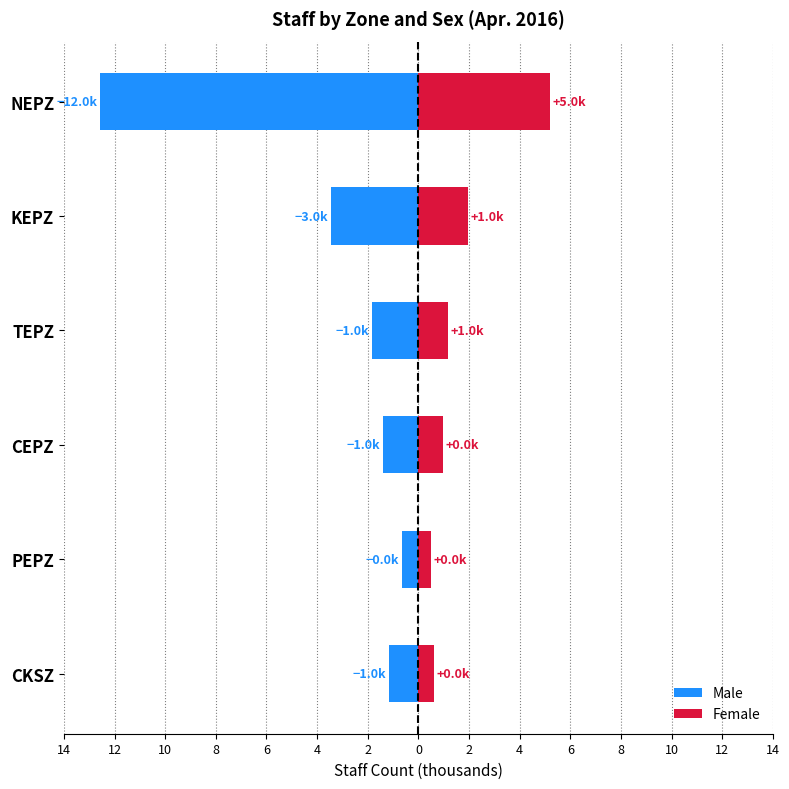

Reading right to left, list all the values displayed in this chart.

Male: -1.2	-0.6	-1.4	-1.8	-3.5	-12.6
Female: 0.6	0.5	1.0	1.2	1.9	5.2